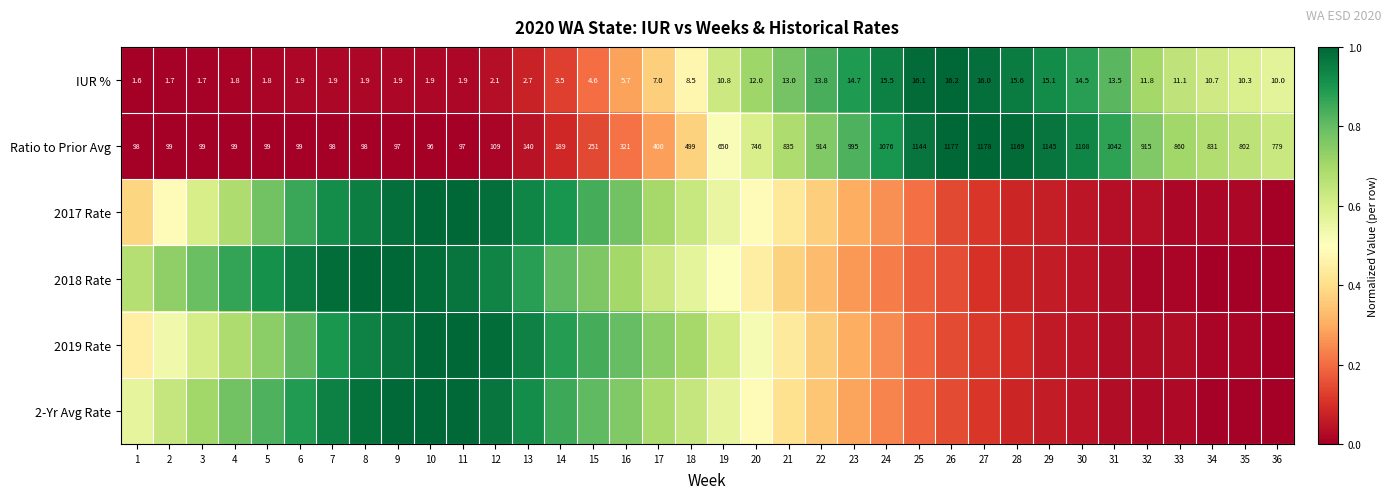

At how many categories does at least one series exceed 0?

36